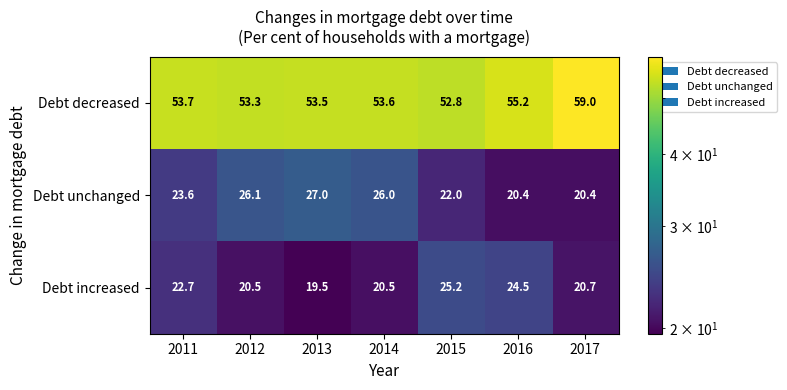

What is the total value across all series at 2015?

100.0